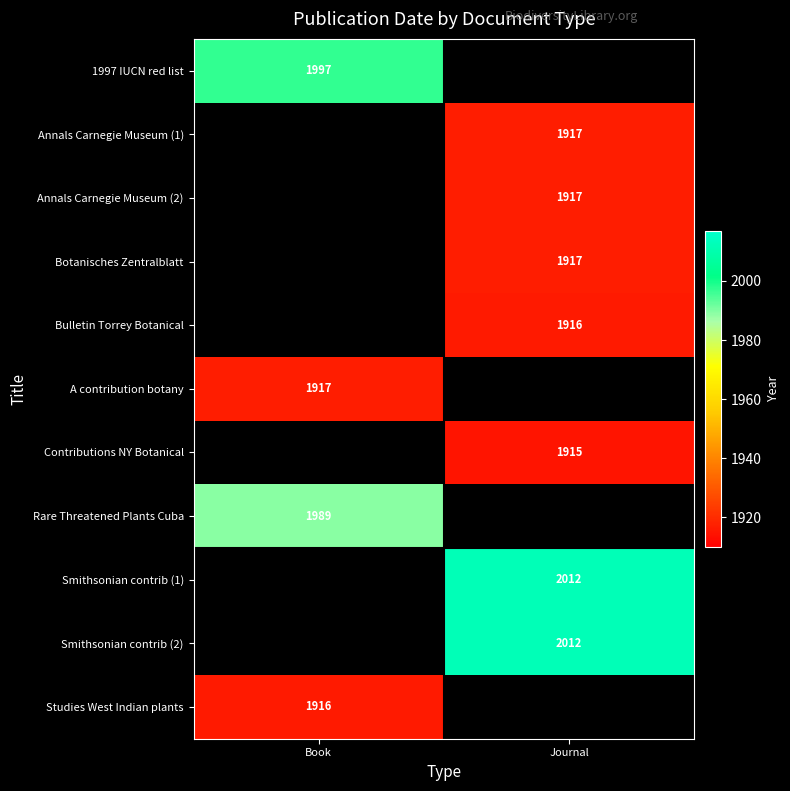

The Smithsonian contrib (1) series shows 3380.2 at Journal. True or false?

False